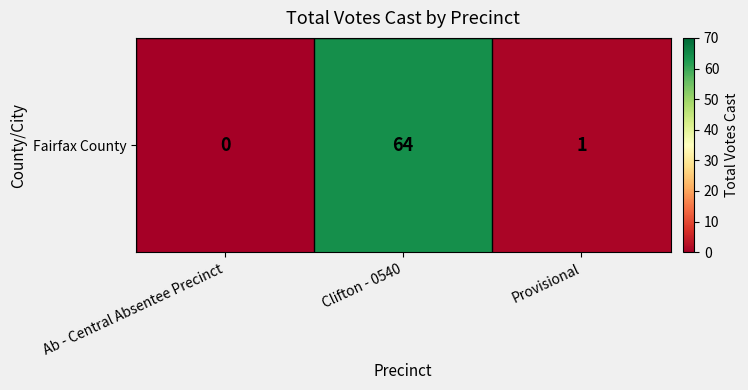

Reading left to right, extract all data points from this chart.

0	64	1